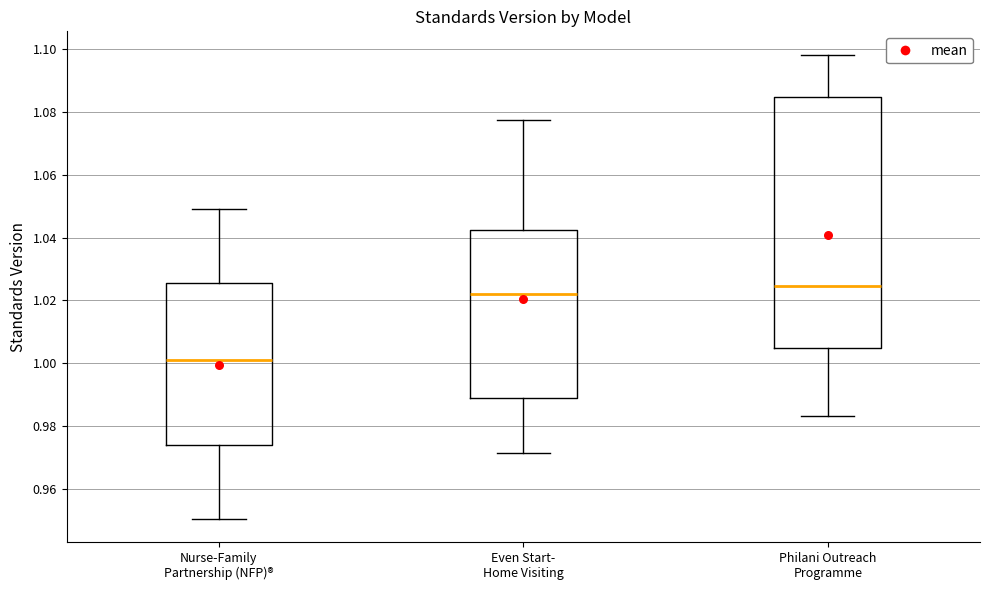

Where does the upper whisker of the box for Philani Outreach Programme end on the y-axis? The values are not printed on the chart, so give them approximately, as read against the axis.

1.098